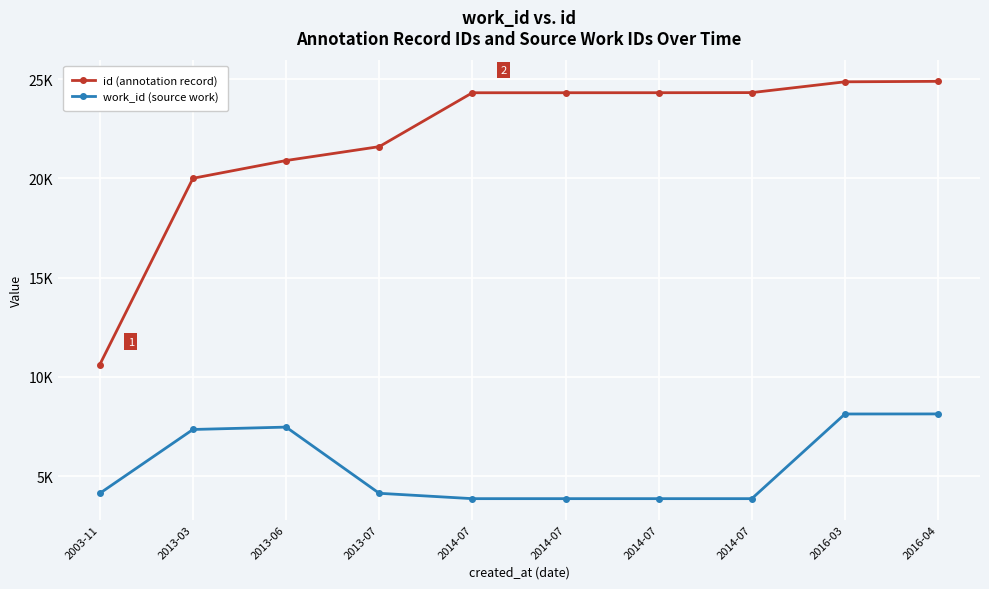

What is the sum of the work_id (source work) values at 2014-07 and 2013-03?

11217